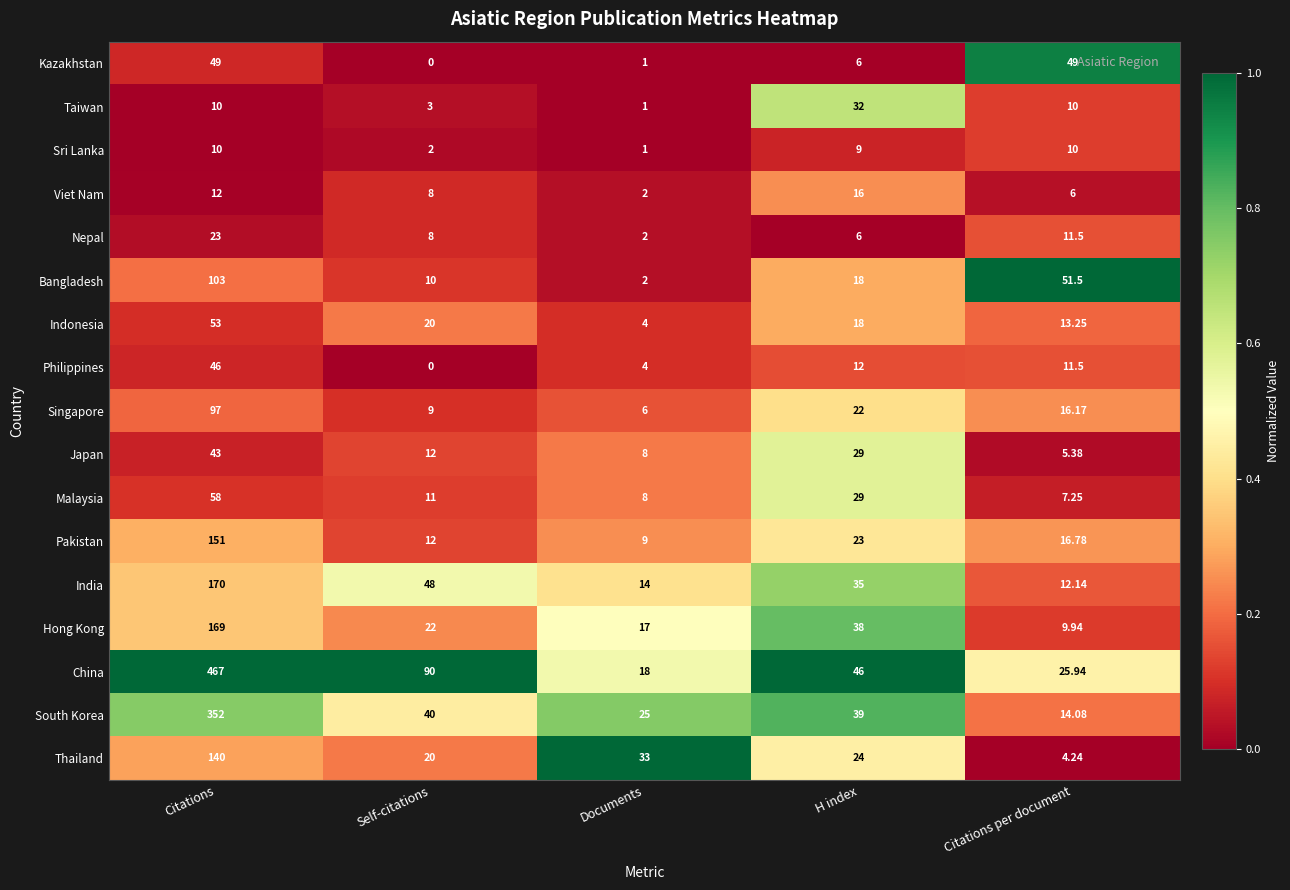

List the series in order of their peak value, highest first.

China, South Korea, India, Hong Kong, Pakistan, Thailand, Bangladesh, Singapore, Malaysia, Indonesia, Kazakhstan, Philippines, Japan, Taiwan, Nepal, Viet Nam, Sri Lanka